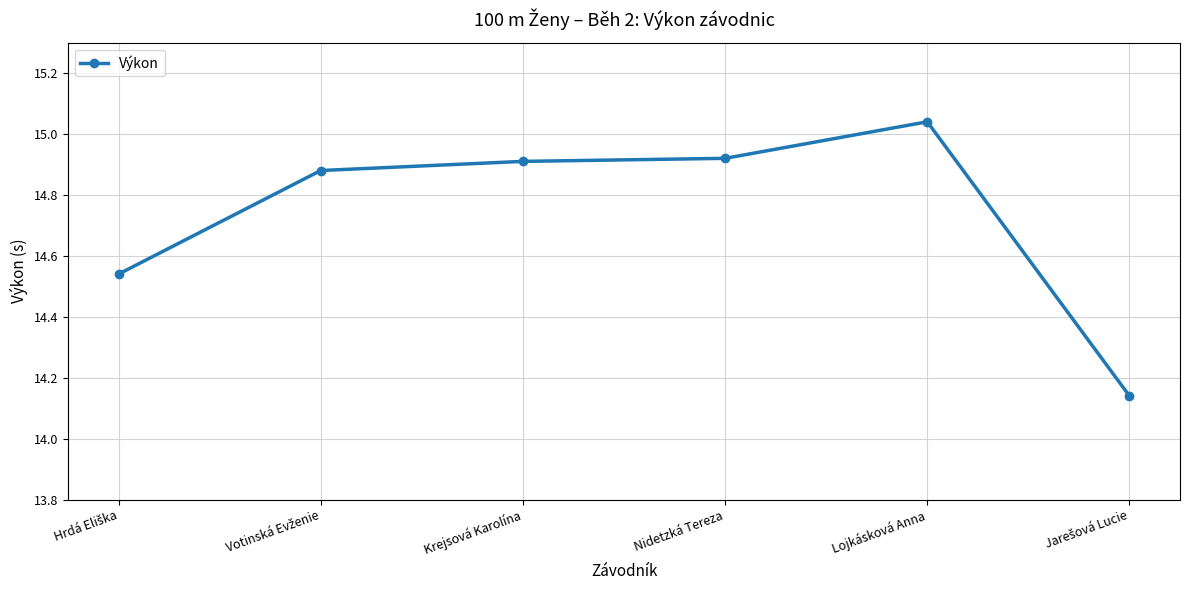

True or false: the data has more than 0 interior local peaks.

True